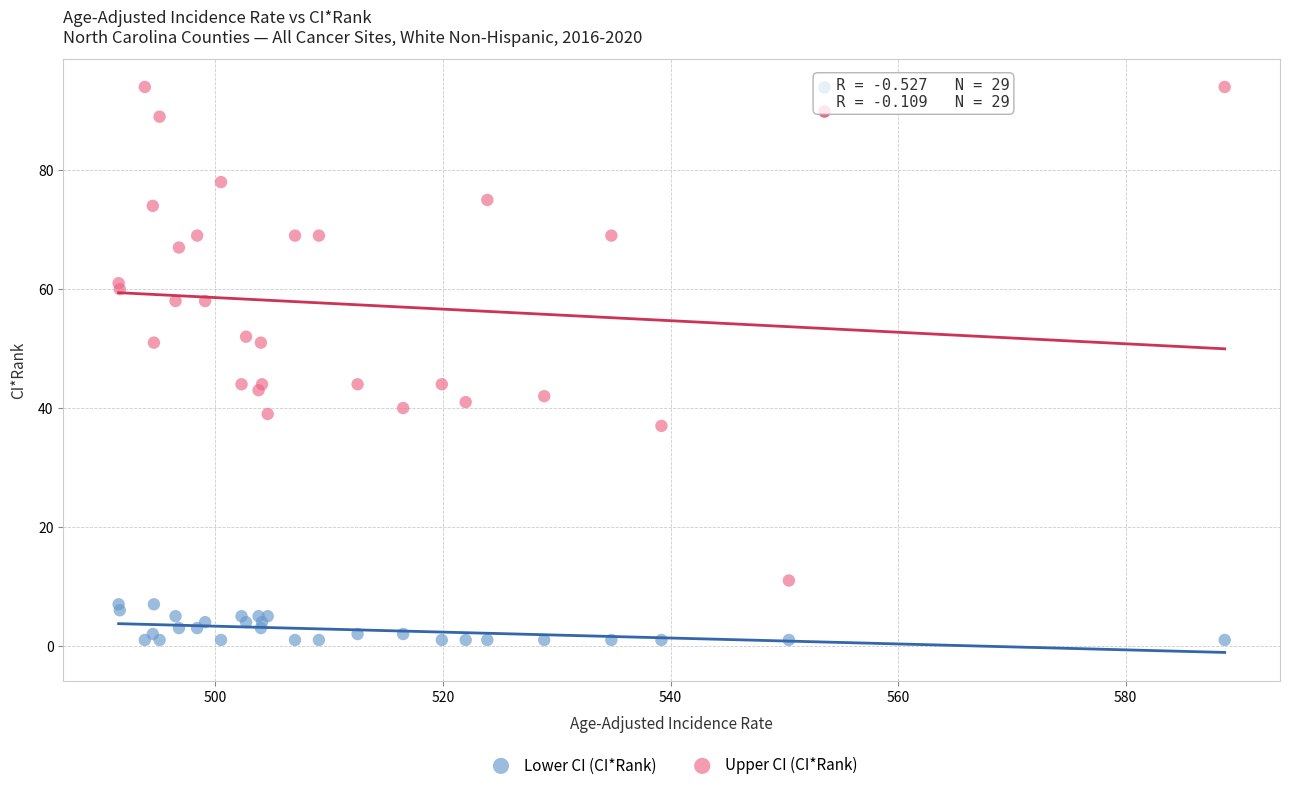

Which series has the widest spread of Y values?

Upper CI (CI*Rank)